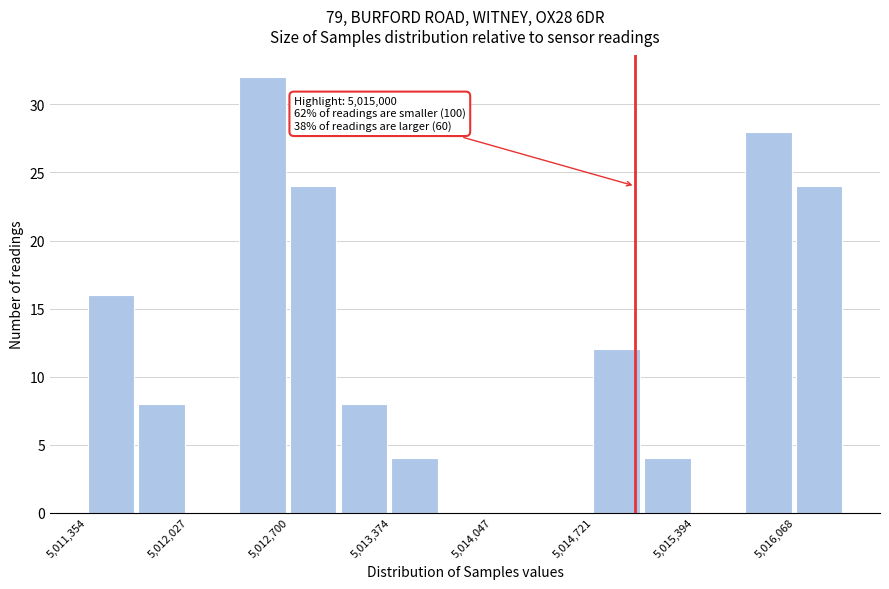

Read against the x-axis, roughly where is the centre of the tallest bar?

5012500